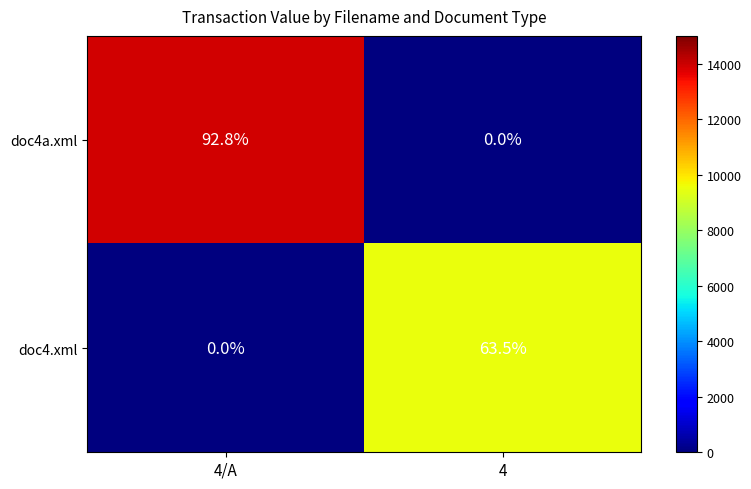

Which category has the lowest value in the doc4a.xml series?

4